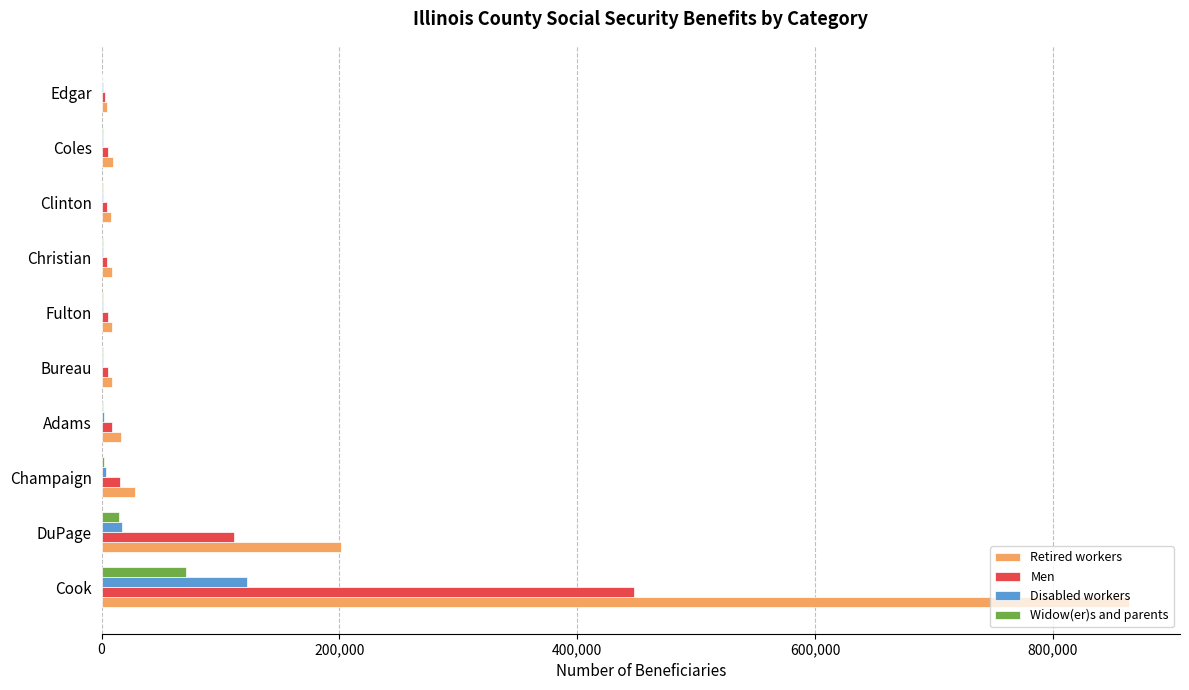

Which series changed the most between Cook and Coles?

Retired workers